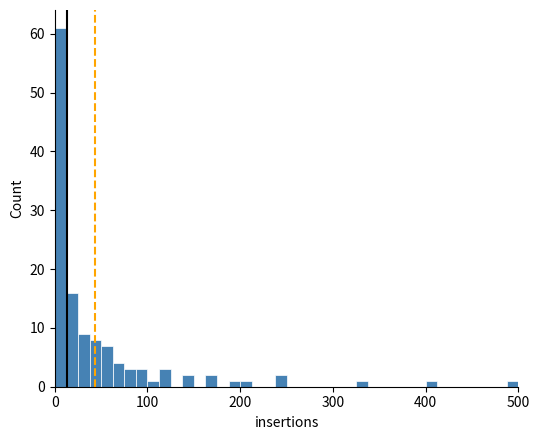

Around what value on the x-axis is the tallest bar? Give the approximate position of its centre, as read against the axis.

10